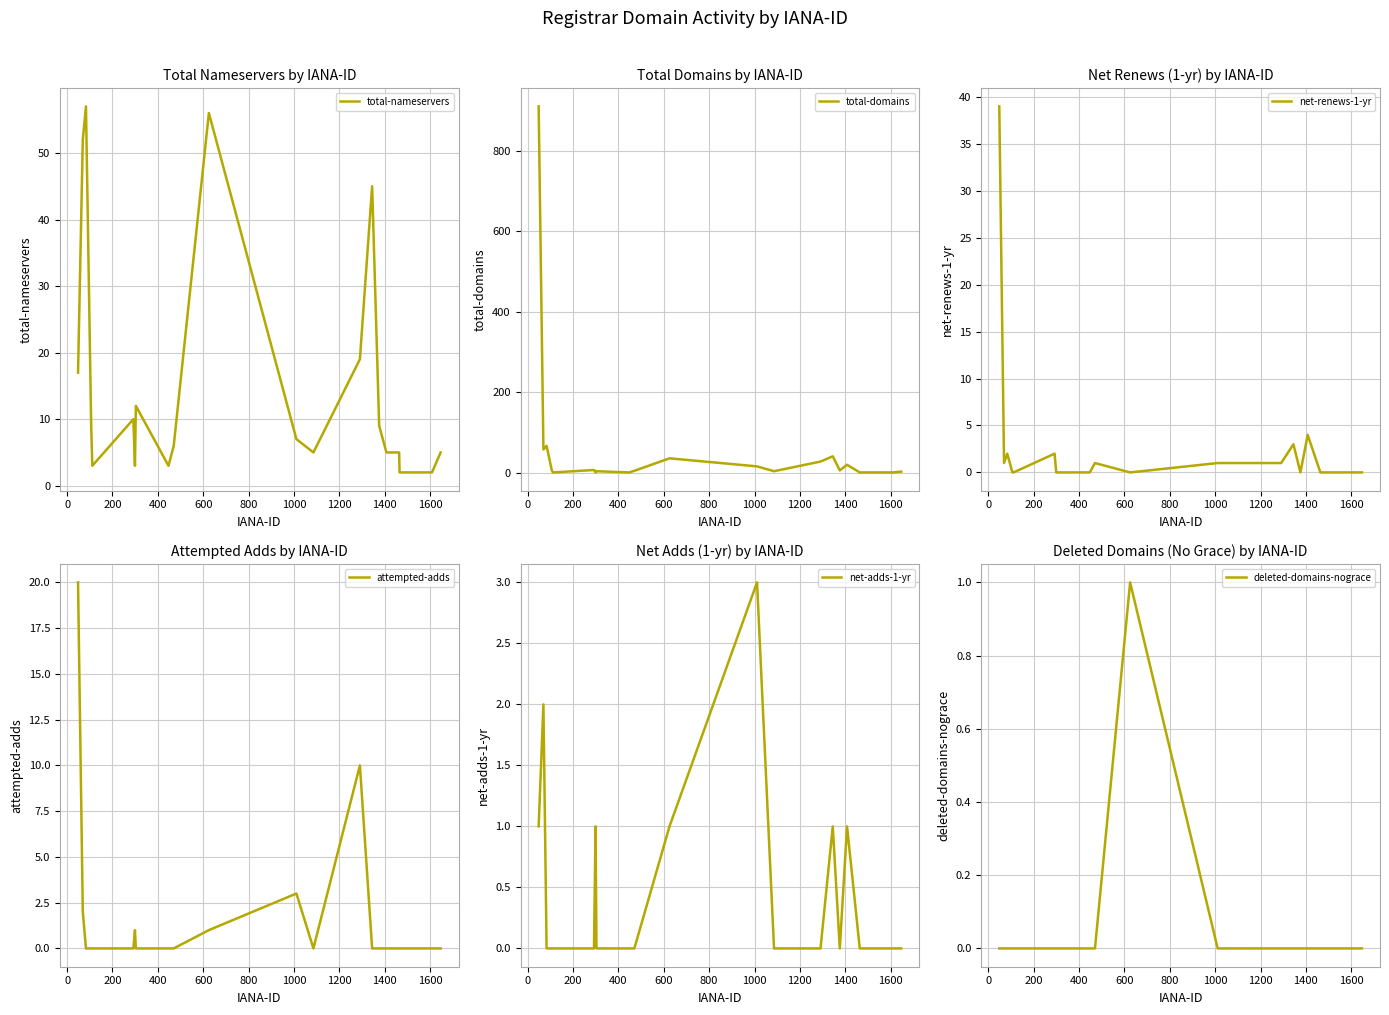

Is this an area chart (filled region under the line)?

No